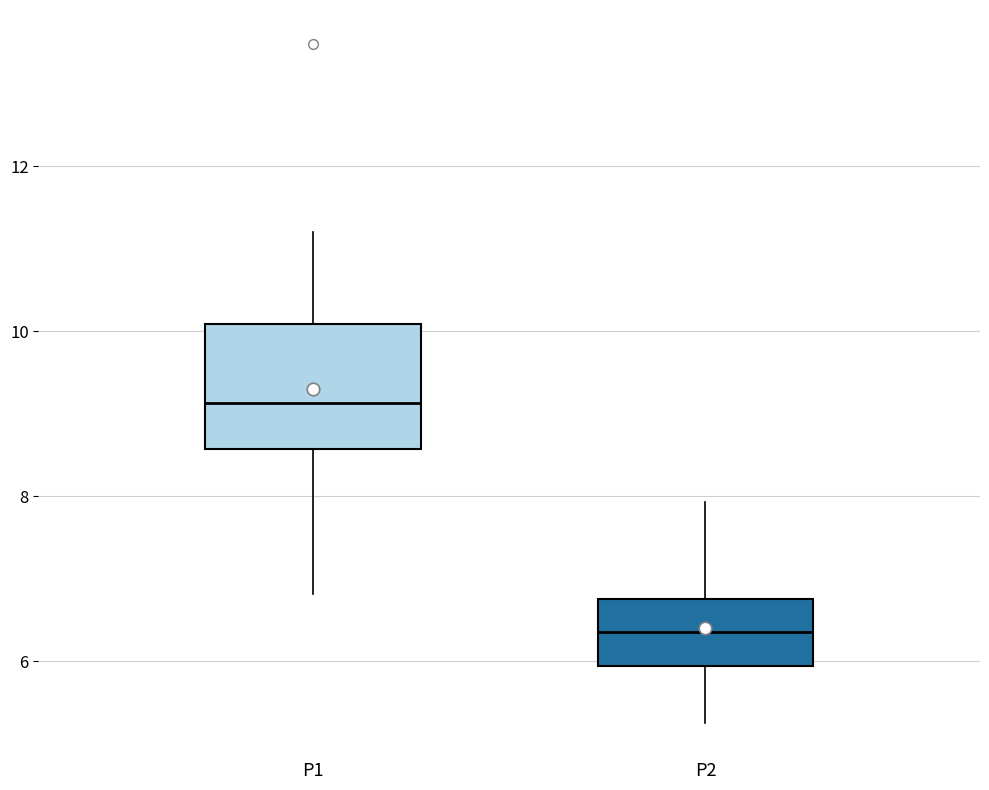

Reading left to right, transcribe this box plot: for each box, give where its median line is, the range the box spans, and where its two whiskers end, as read against the y-axis. The values are not printed on the chart, so give them approximately, as read against the axis.

P1: median 9.2, box 8.6 to 10.0, whiskers 6.8 to 11.2
P2: median 6.4, box 6.0 to 6.8, whiskers 5.2 to 8.0